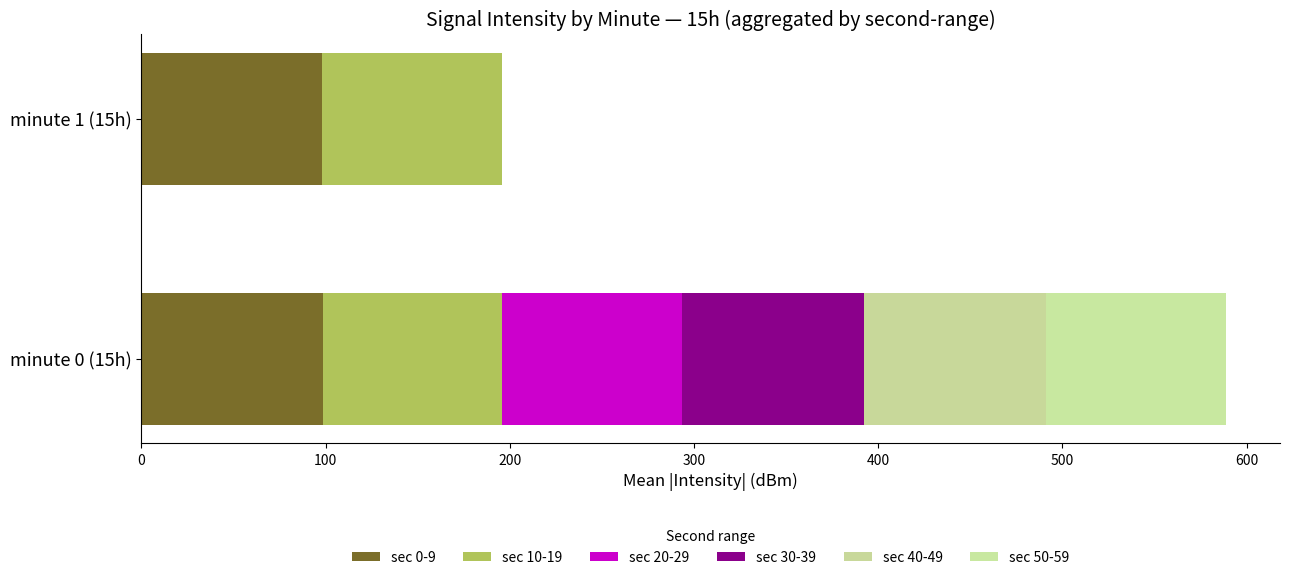

What are all the series names shown in the legend?

sec 0-9, sec 10-19, sec 20-29, sec 30-39, sec 40-49, sec 50-59